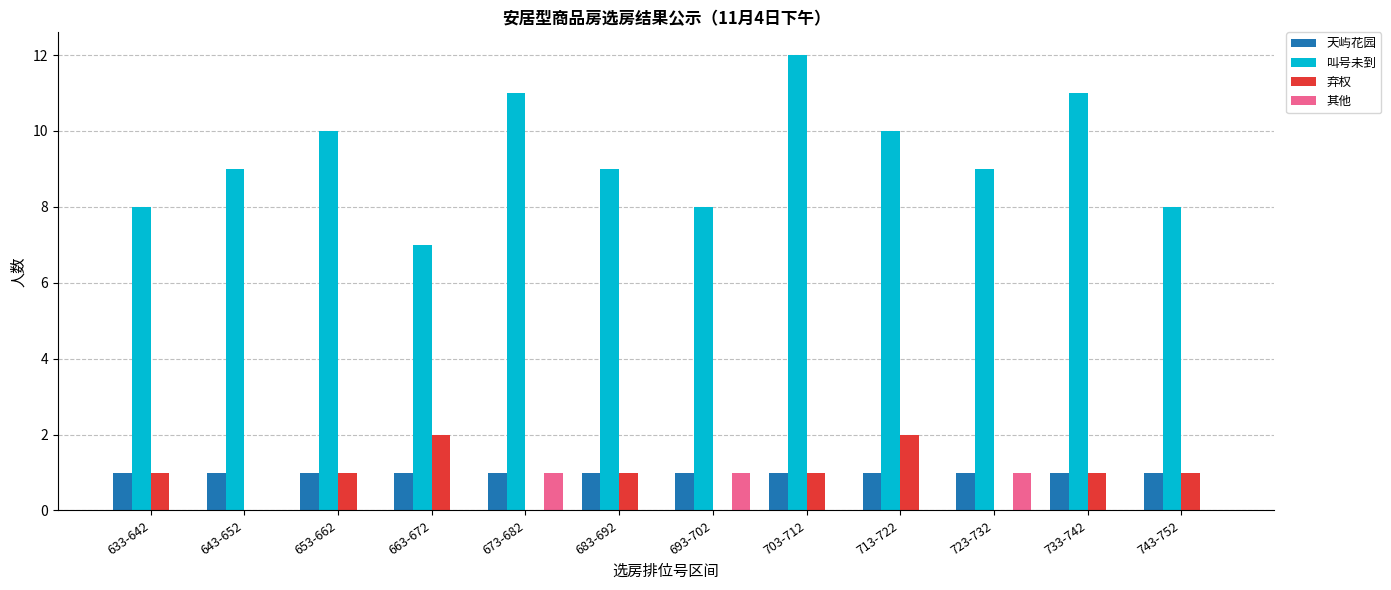

What is the sum of all 天屿花园 values?

12